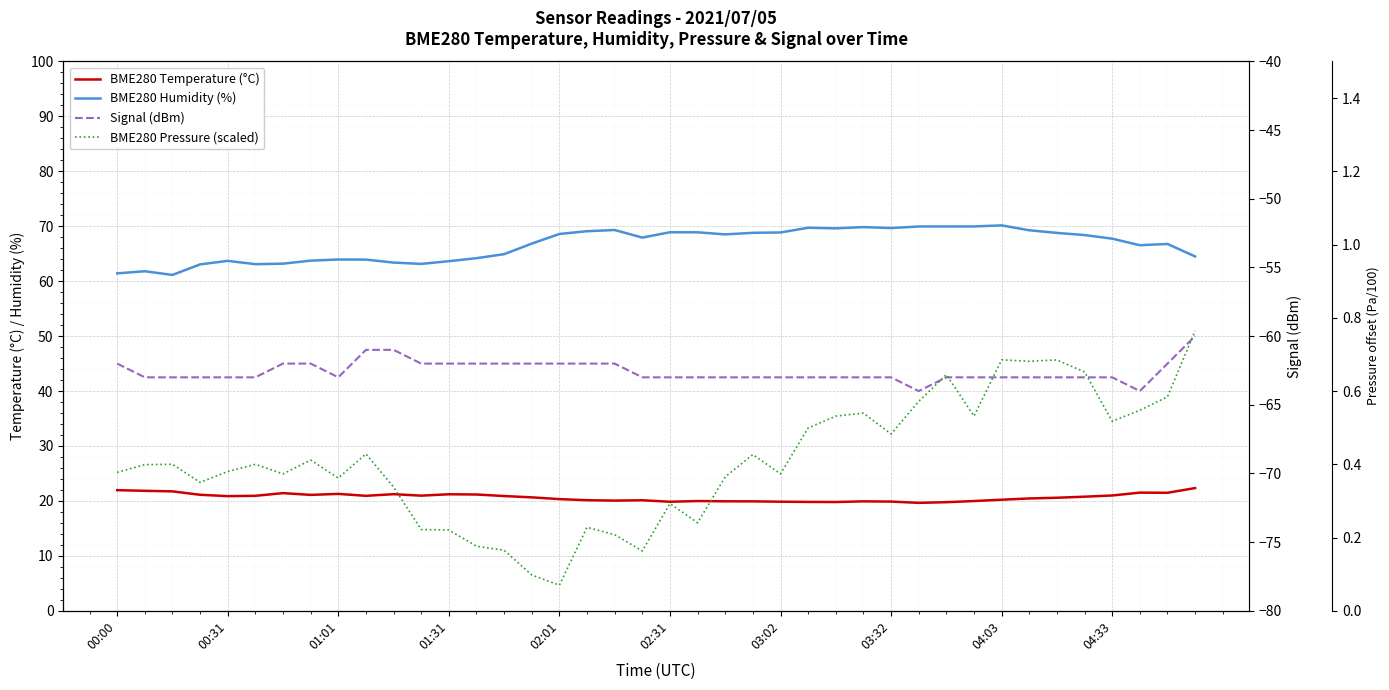

What is the difference between the second highest and minimum values in the BME280 Pressure (scaled) series?

0.6